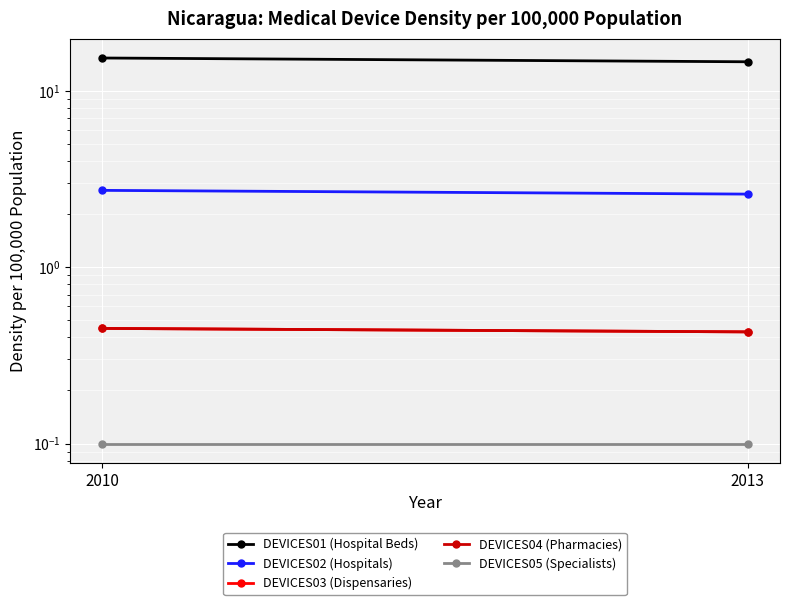

Rank the categories by DEVICES03 (Dispensaries) value from lowest to highest.

2013, 2010